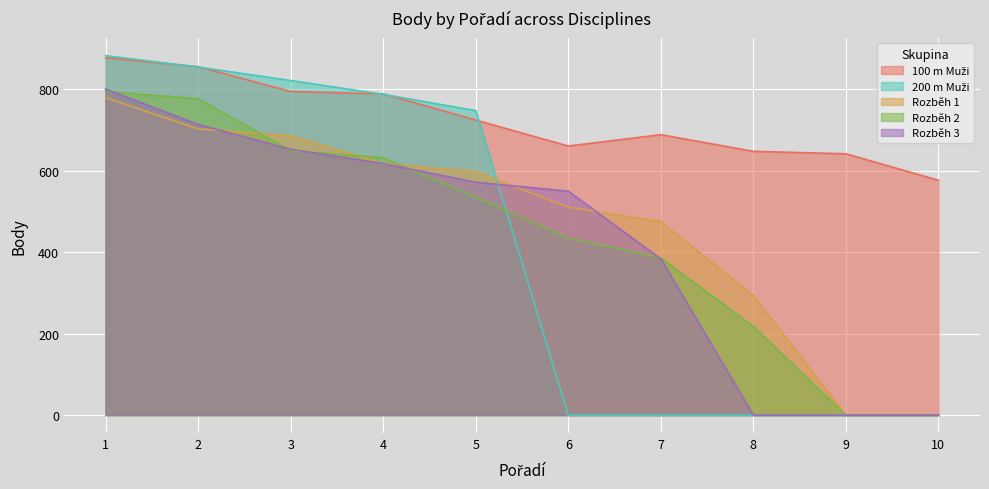

Between 7 and 2, which is larger?

2